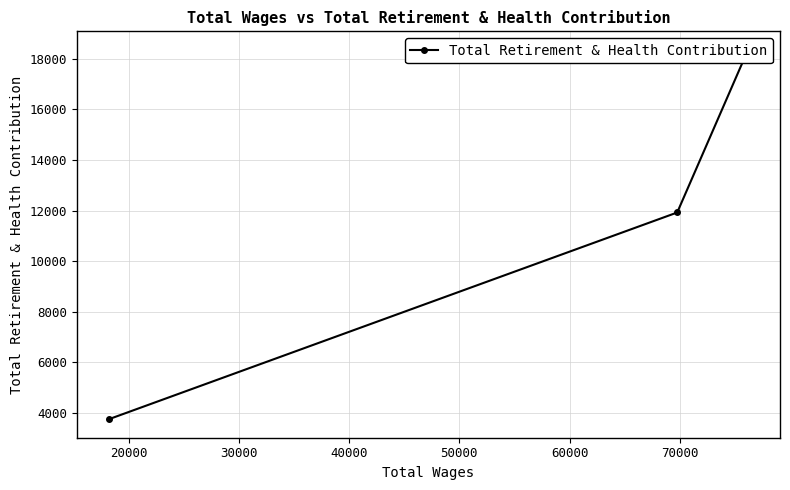

Count the number of categories in the chart.

3